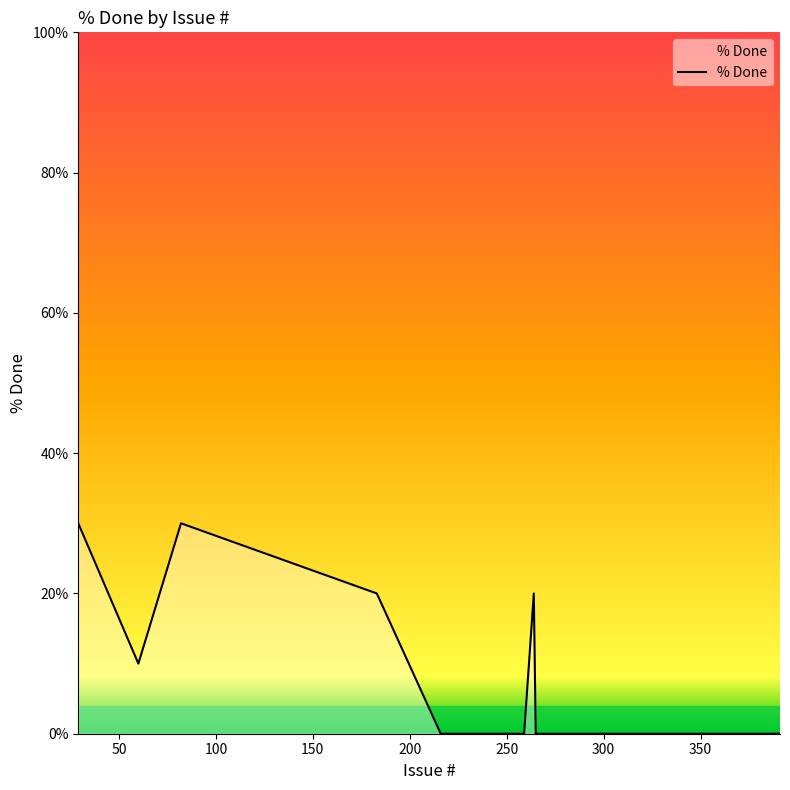

What is the greatest value displayed?

30